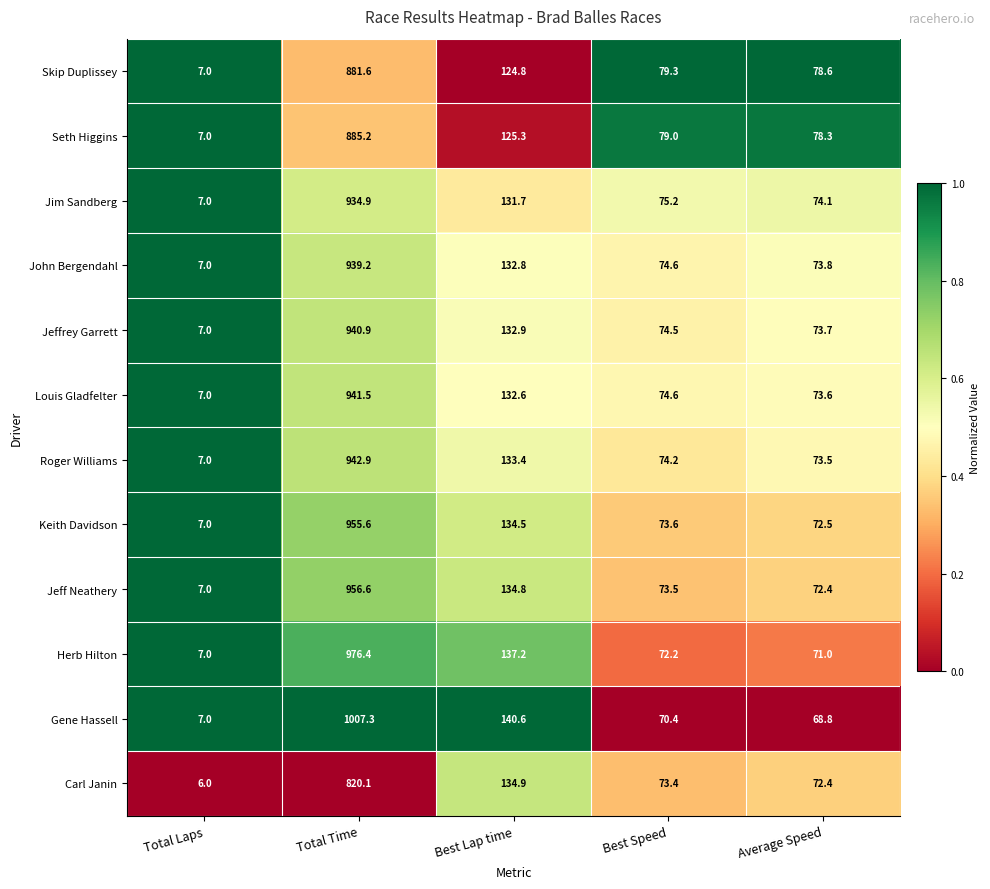

What is the spread (max minus min) of values at Average Speed?

9.8